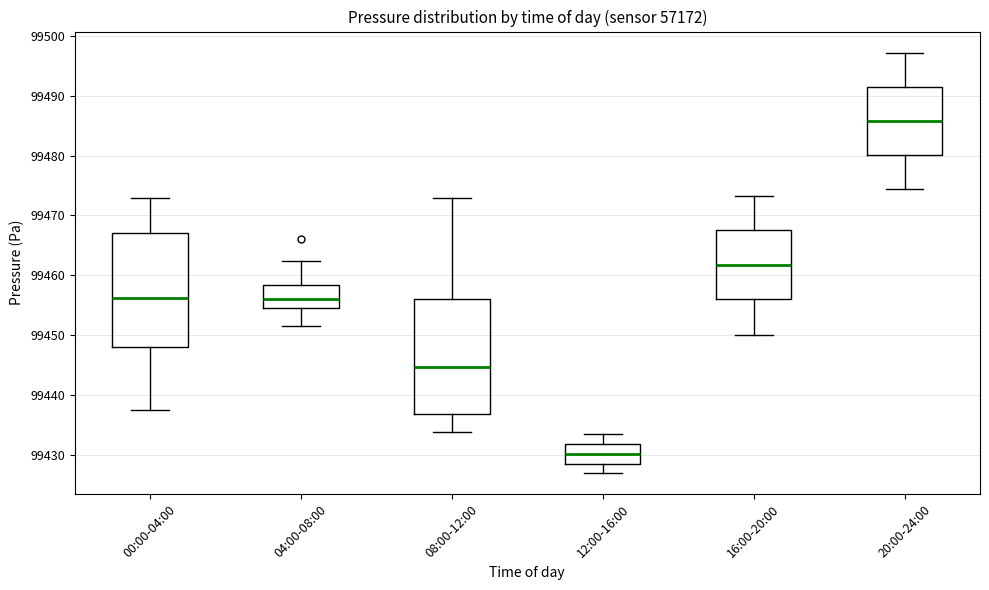

Where is the lower edge of the box for 08:00-12:00 on the y-axis? The values are not printed on the chart, so give them approximately, as read against the axis.

99437